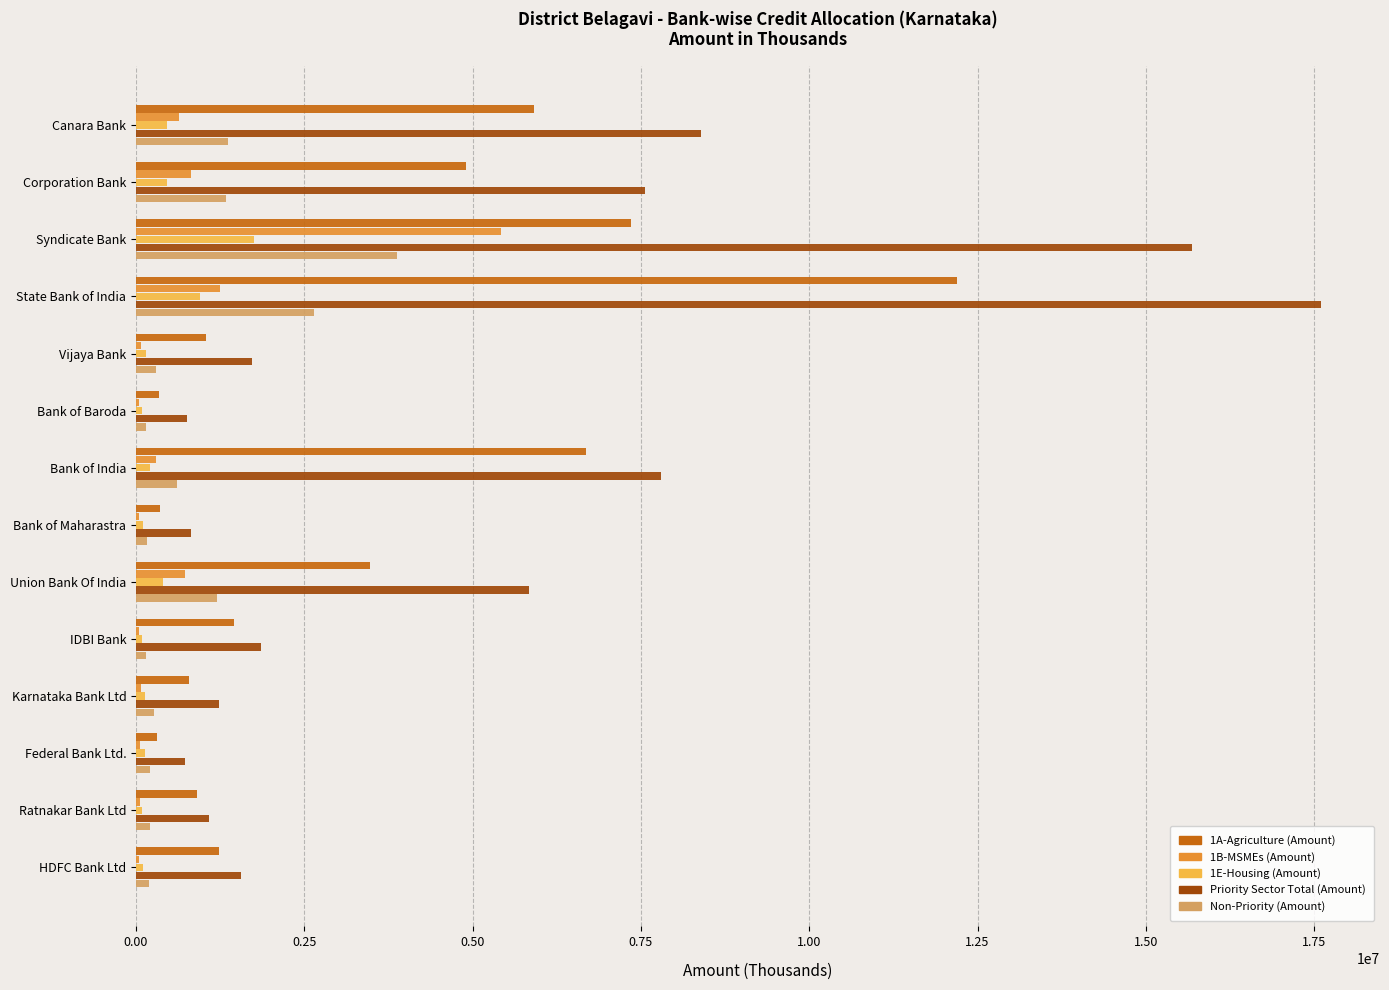

What are all the series names shown in the legend?

1A-Agriculture (Amount), 1B-MSMEs (Amount), 1E-Housing (Amount), Priority Sector Total (Amount), Non-Priority (Amount)